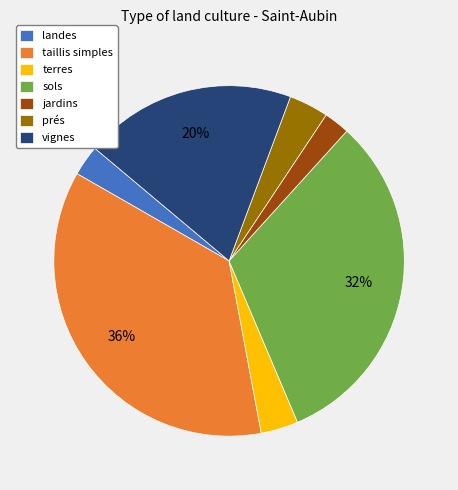

Is the sum of jardins and prés greater than half?

No